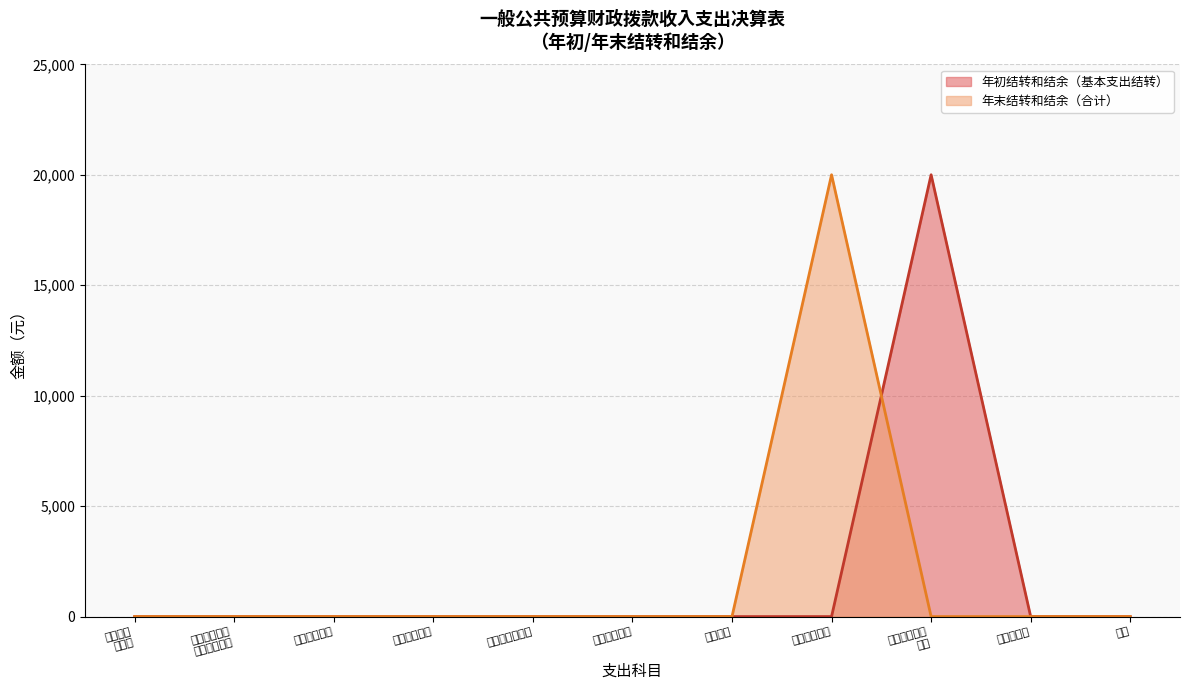

The 年末结转和结余（合计） series shows 20000 at 农村社会事业. True or false?

True